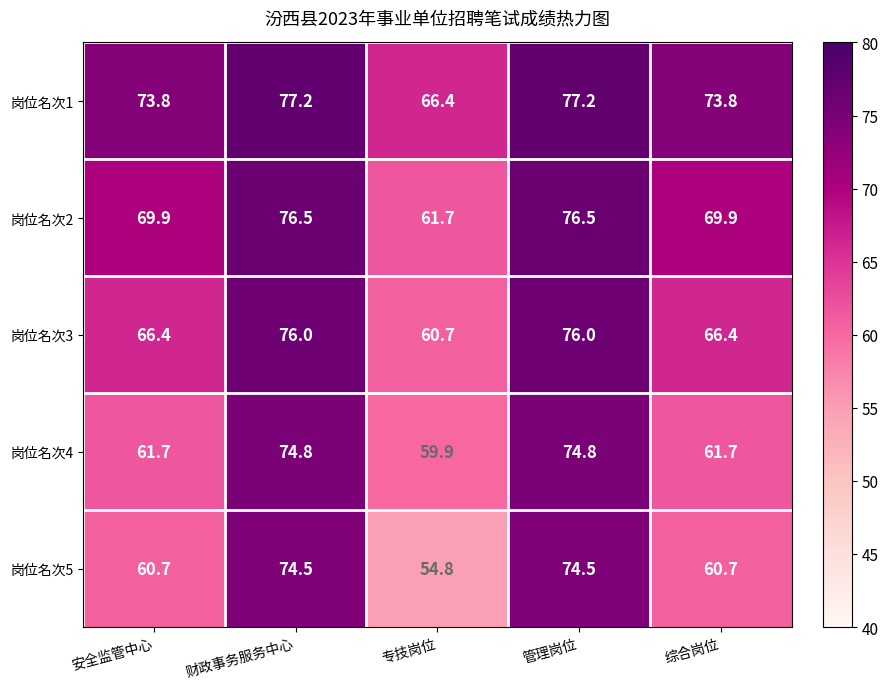

What is the difference between the highest and lowest values at 安全监管中心?

13.1